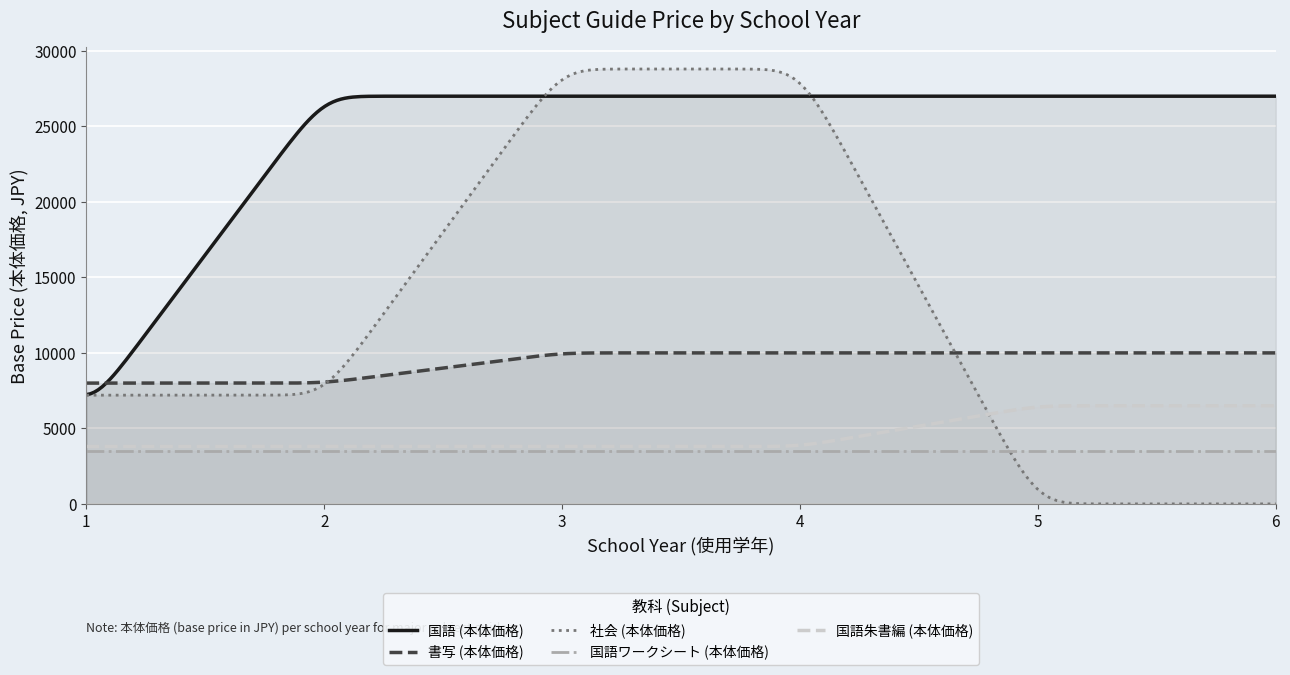

What is the highest value of the 国語朱書編 (本体価格) series?

6500.0